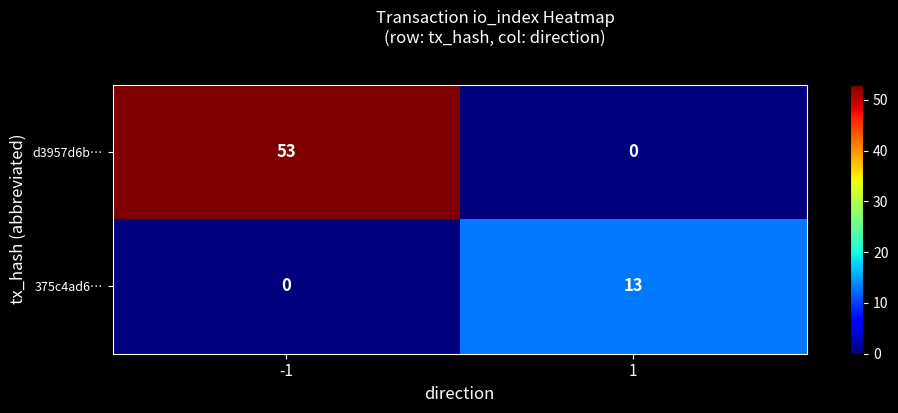

What value does the 375c4ad6… series have at 1, to the nearest 10?

10